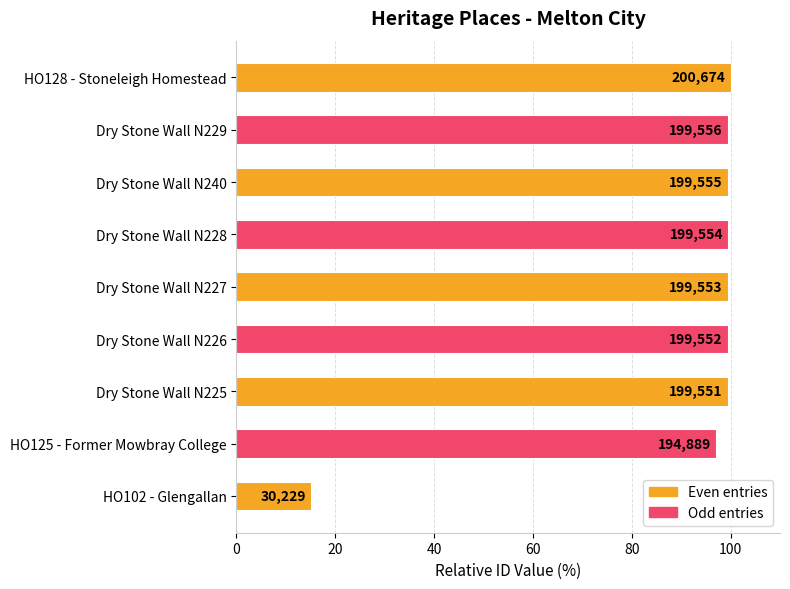

How many bars are there in total?

9